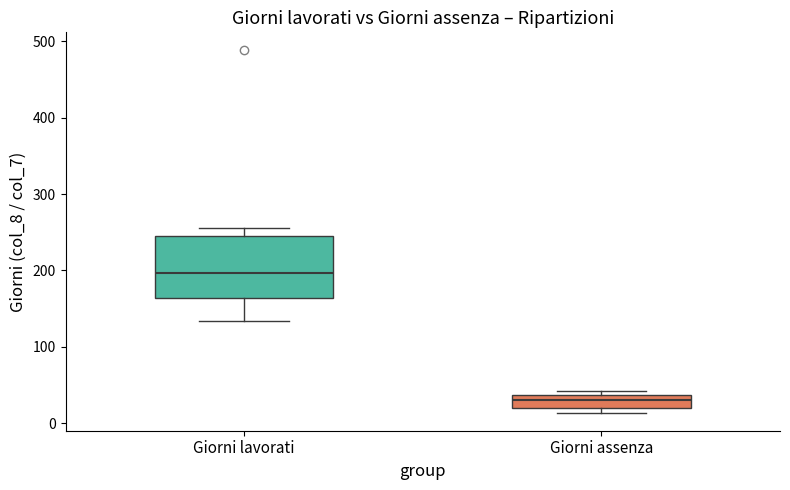

Reading left to right, read every box against the y-axis: the position of its median line, the range the box covers, and the ends of its whiskers. The values are not printed on the chart, so give them approximately, as read against the axis.

Giorni lavorati: median 200, box 160 to 250, whiskers 130 to 260
Giorni assenza: median 30, box 20 to 40, whiskers 10 to 40 (just above the box's upper edge)